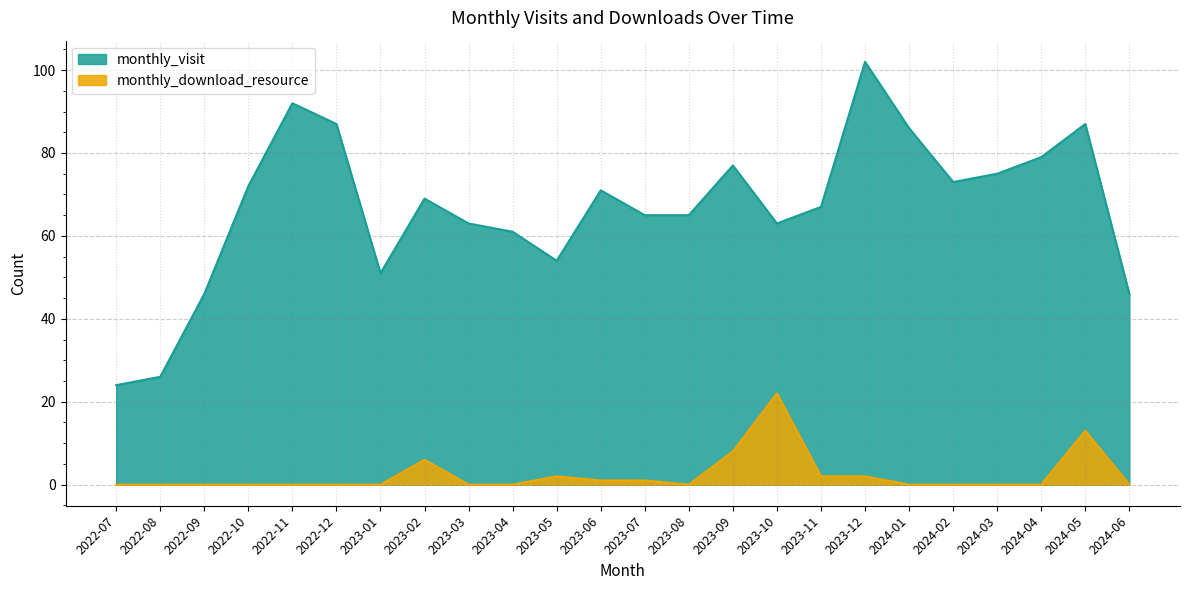

Rank the series by their average value, from highest to lowest.

monthly_visit, monthly_download_resource